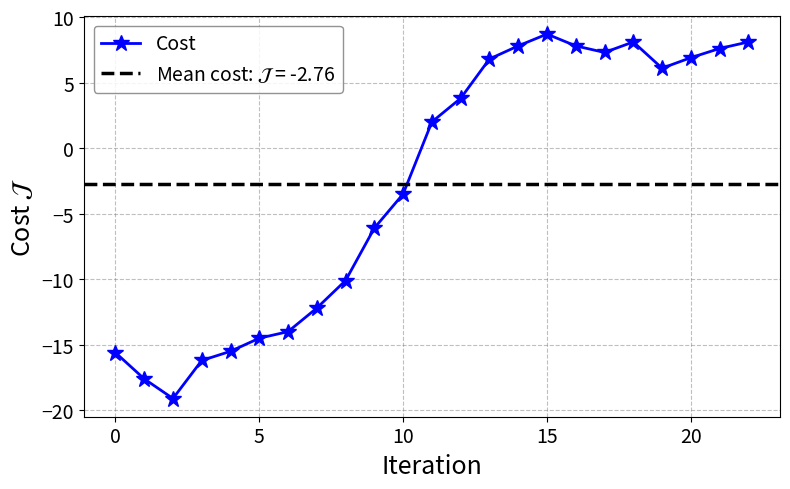

Where is the data nearest to the value -5?

9